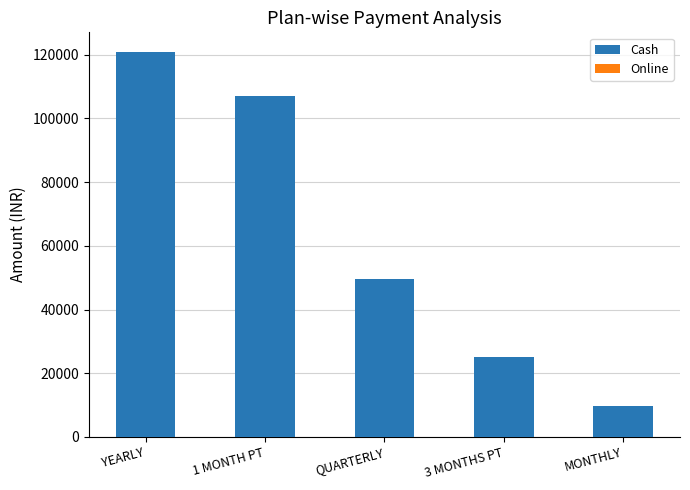

How many data points does each series have?

5